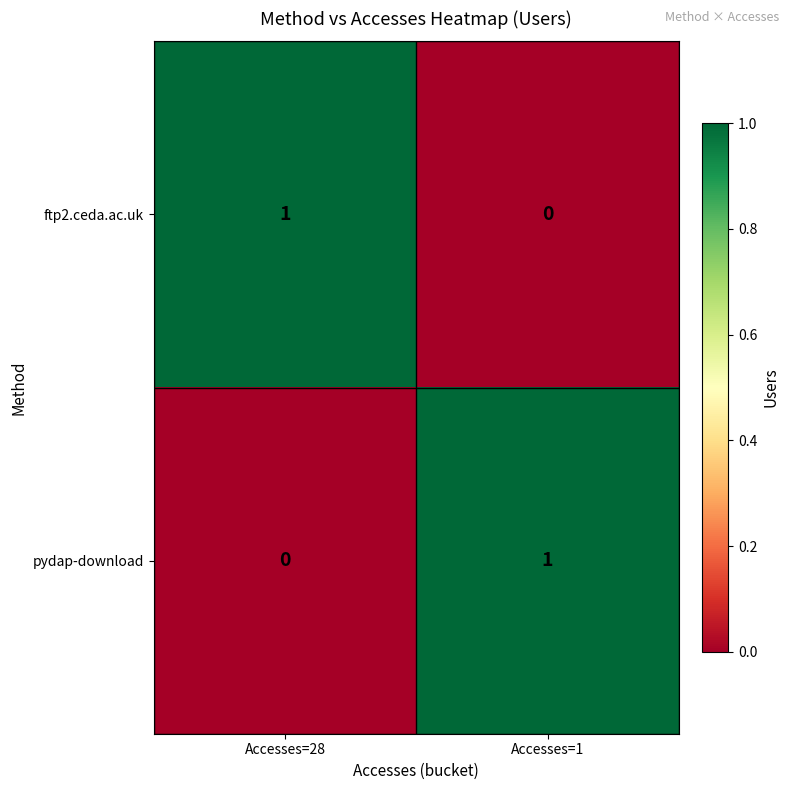

List the labels in order of pydap-download value, largest first.

Accesses=1, Accesses=28